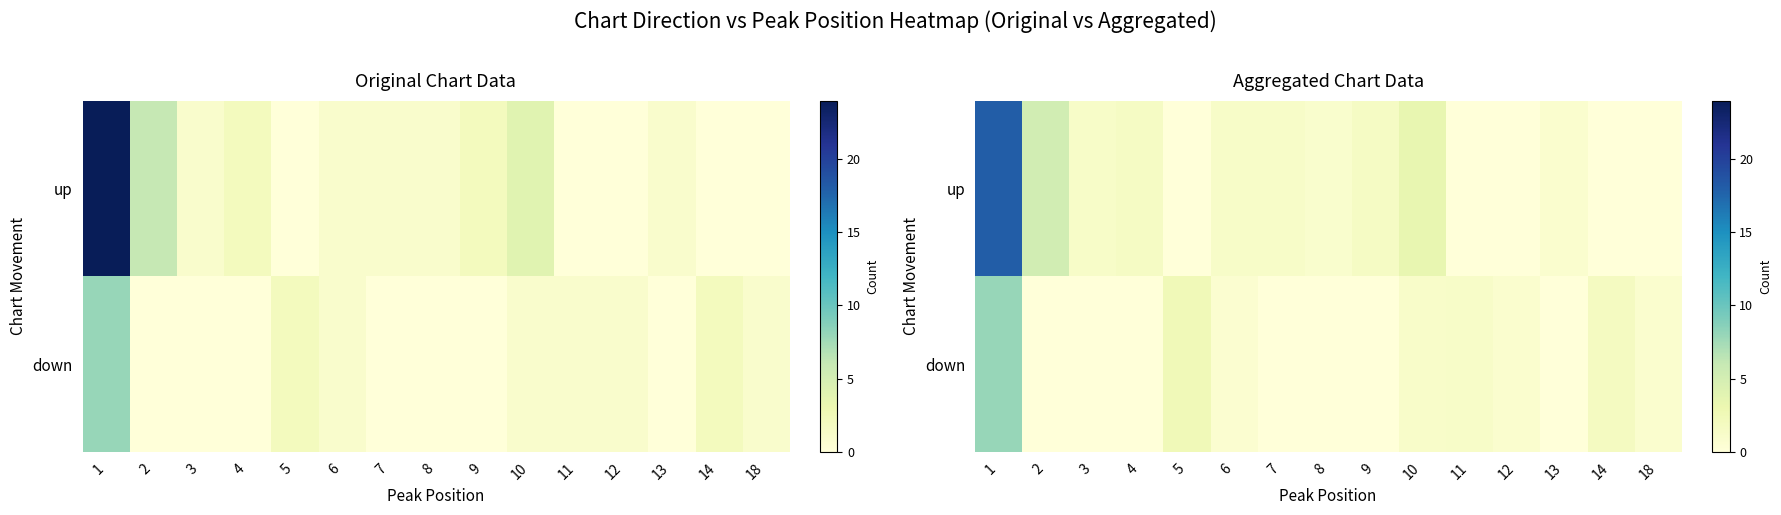

At which label does row_1 reach its peak?

1